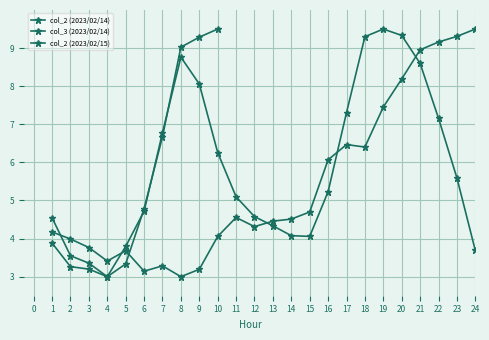

Which category has the lowest value in the col_3 (2023/02/14) series?

8